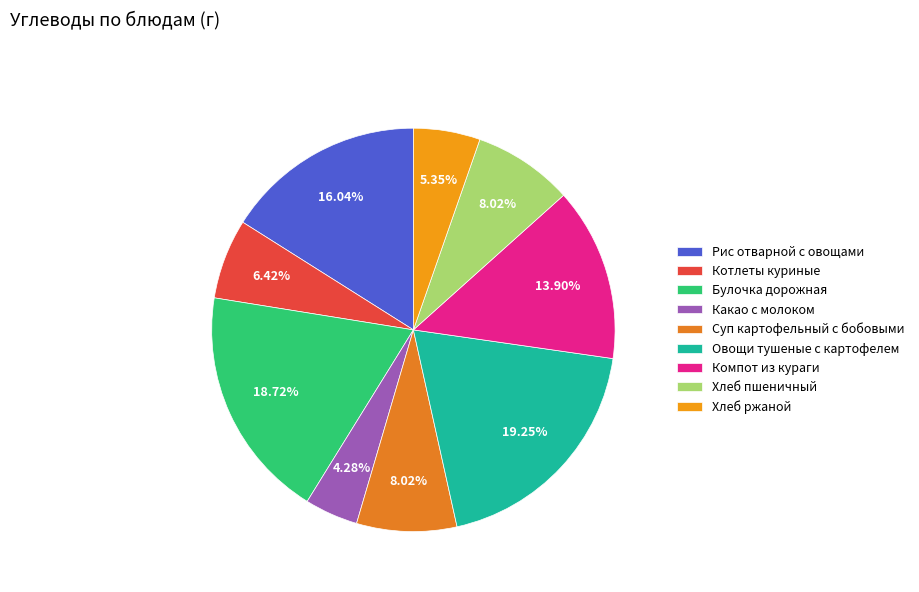

Is there any slice that represents more than half of the pie?

No